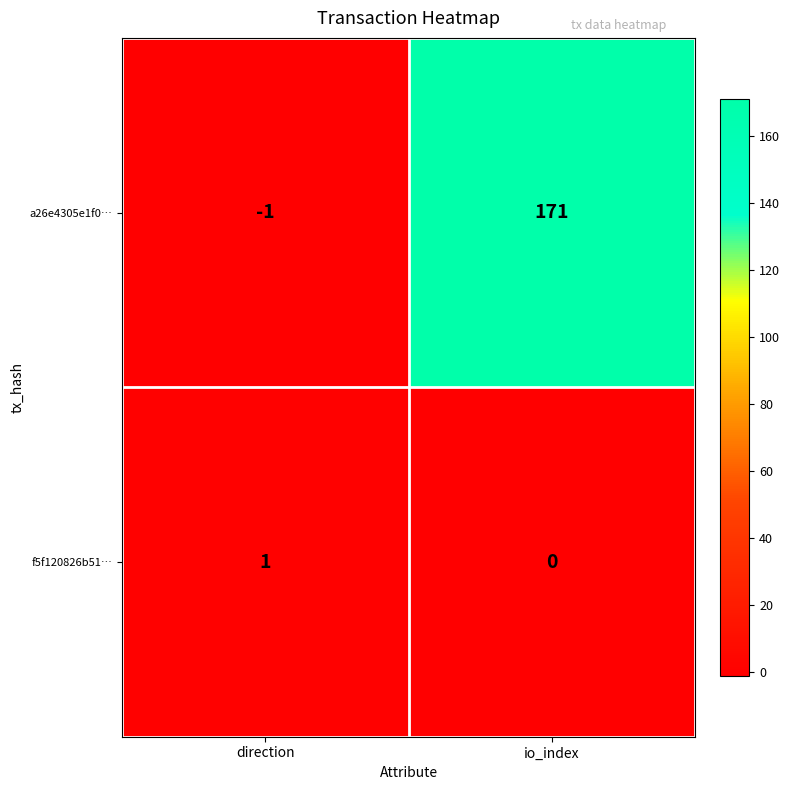

Rank the series at io_index from highest to lowest value.

a26e4305e1f0…, f5f120826b51…